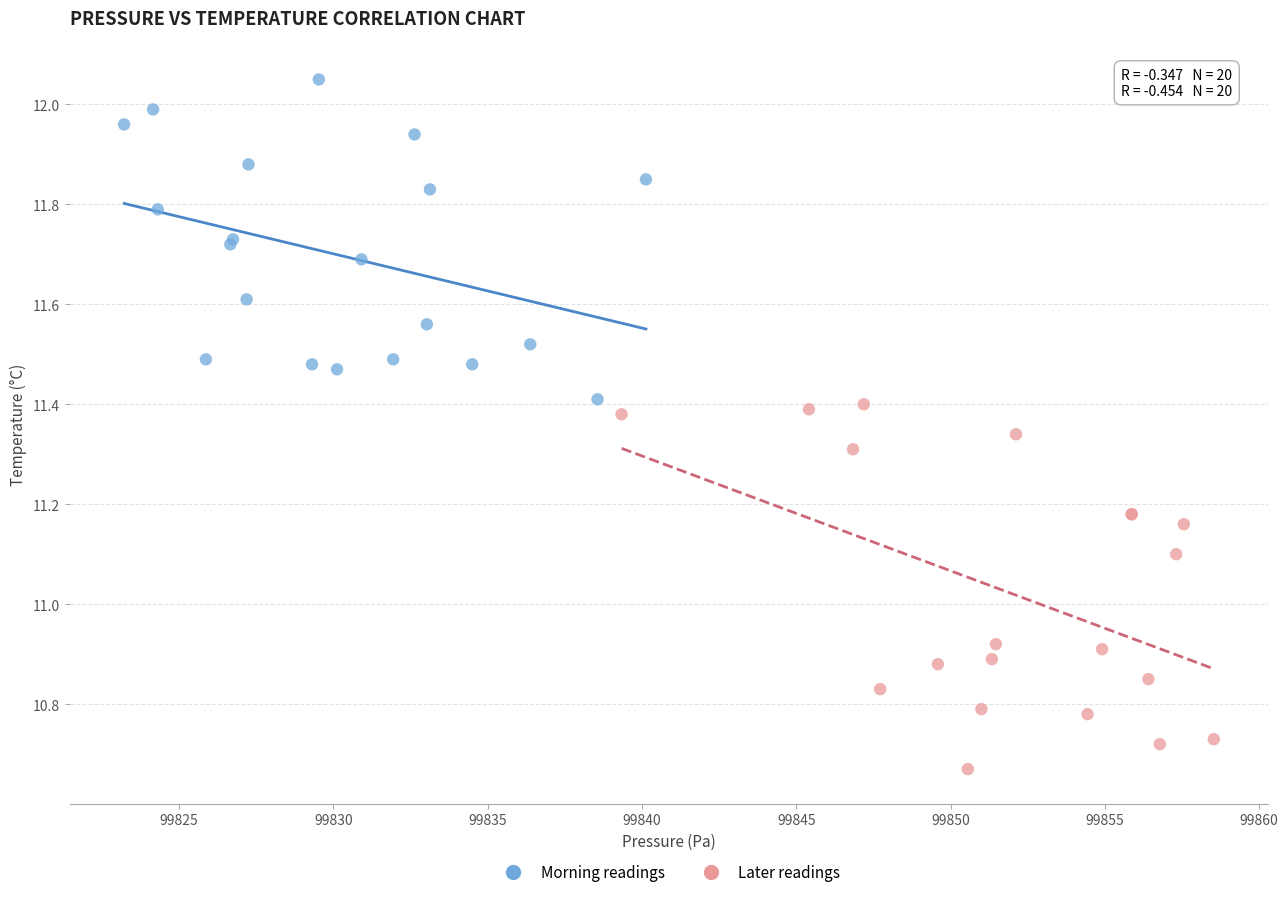

Which series reaches the minimum Y coordinate?

Later readings